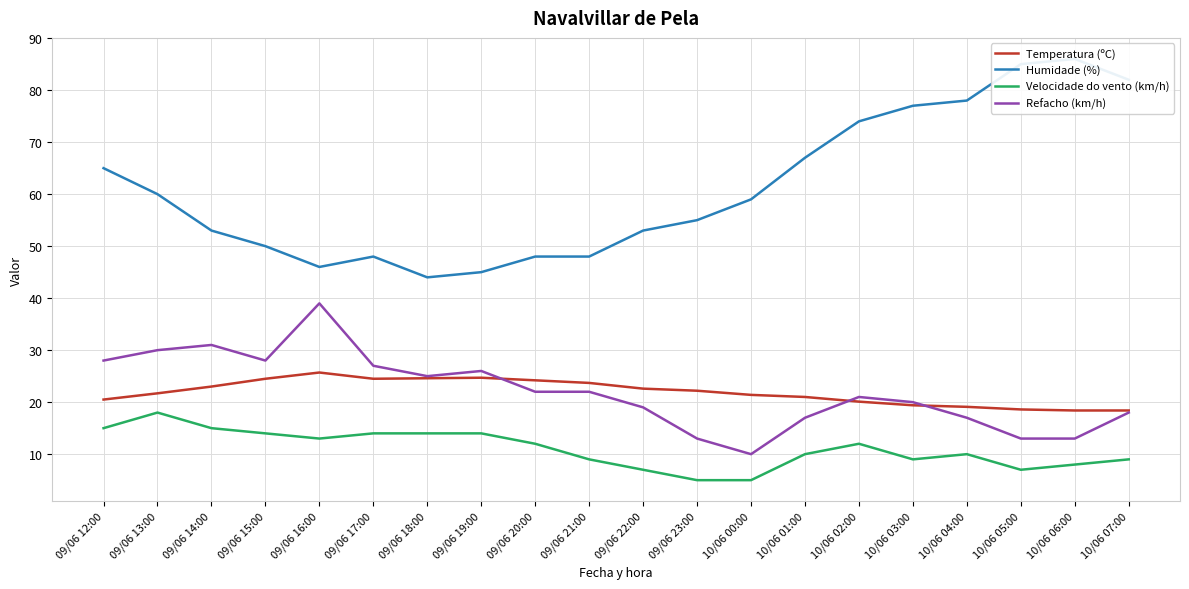

Where is the first local maximum for Humidade (%)?

09/06 17:00